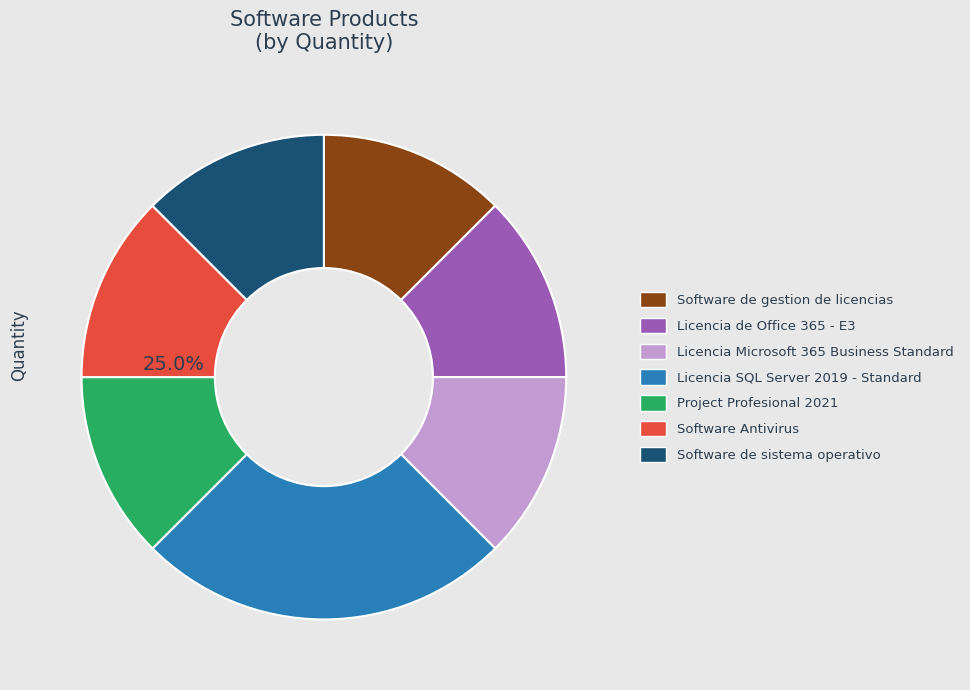

Between Software de sistema operativo and Software de gestion de licencias, which is larger?

Software de sistema operativo